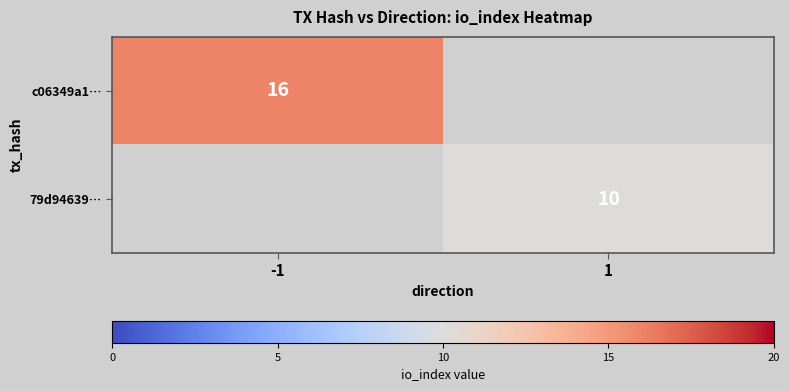

The value of 79d94639… at 1 is 7. True or false?

False